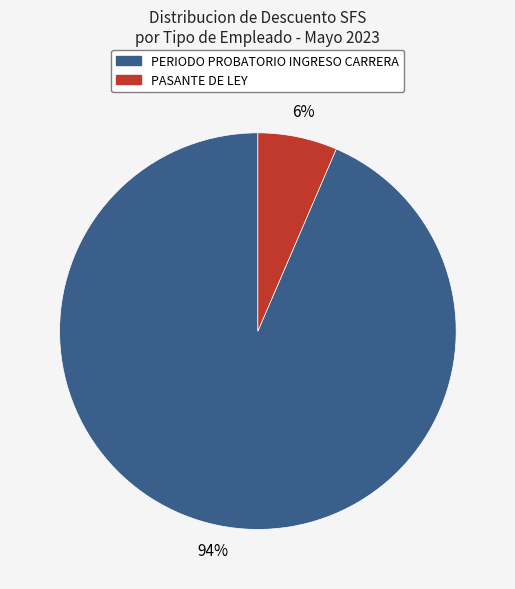

To the nearest percent, what is the average slice percentage?

50%